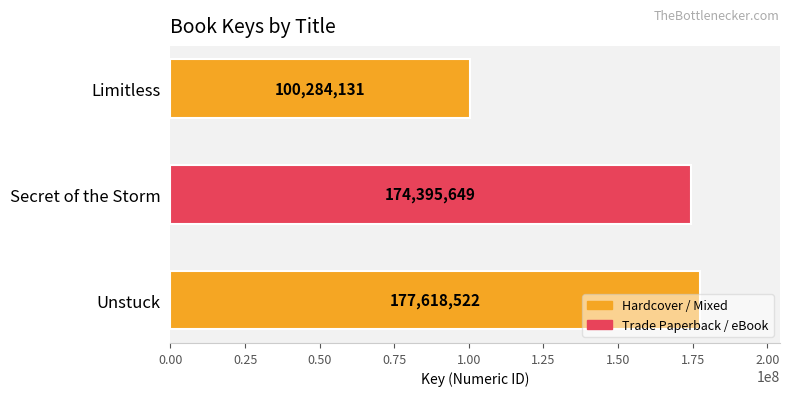

How many bars are there in total?

3